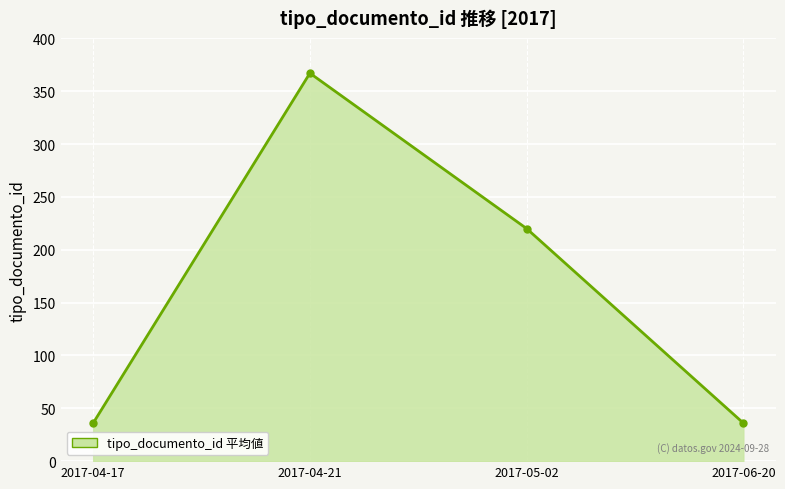

True or false: the data shows 36 at 2017-04-17.

True